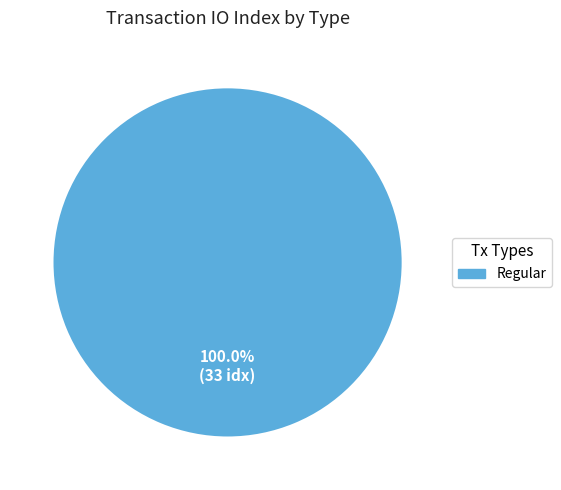

Does any single category account for the majority?

Yes